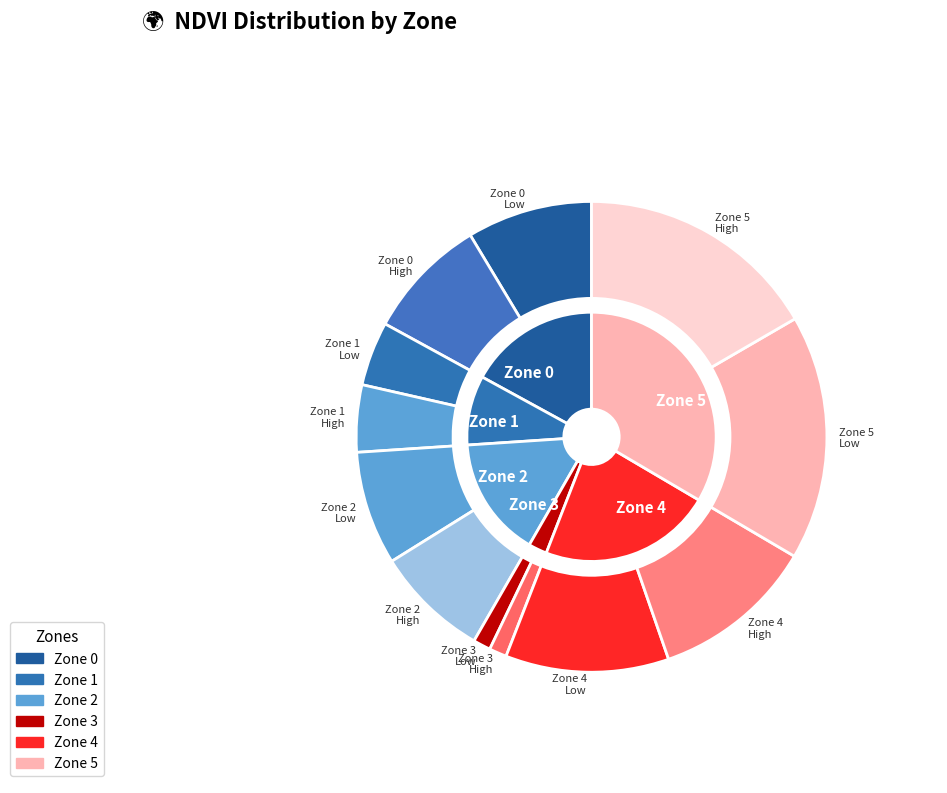

How many segments does this pie chart have?

6